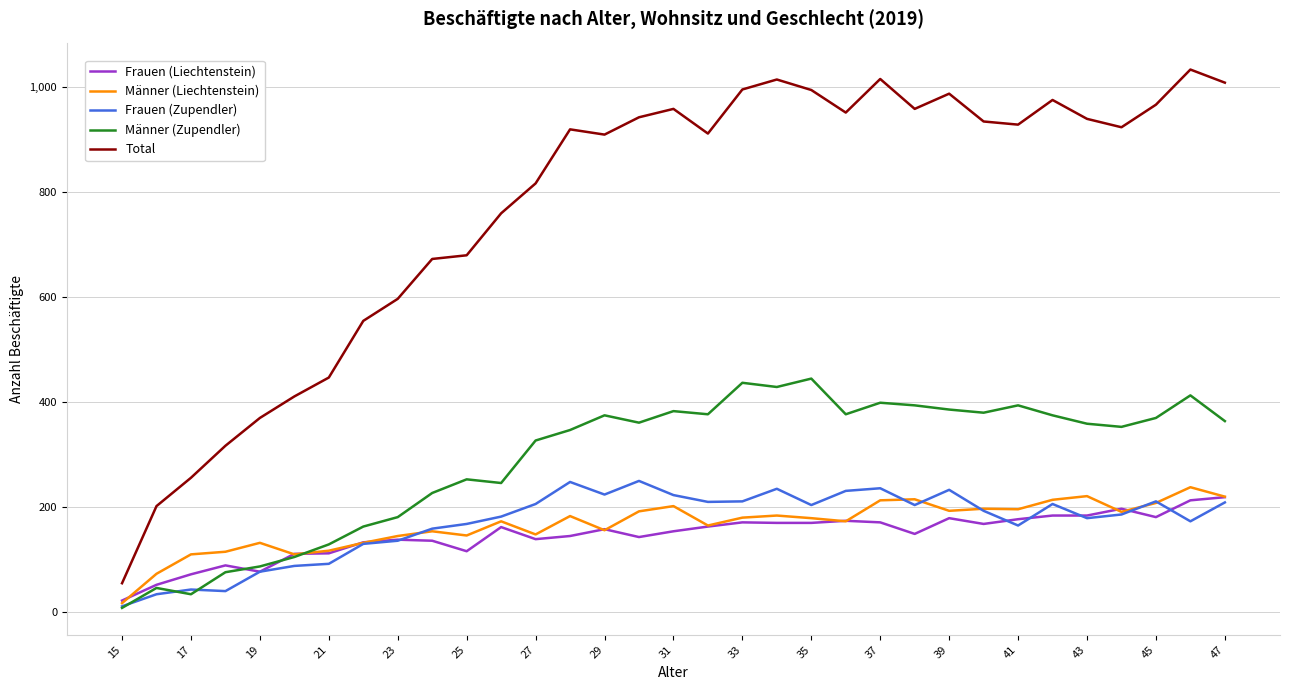

True or false: Total and Männer (Zupendler) cross at least once.

False